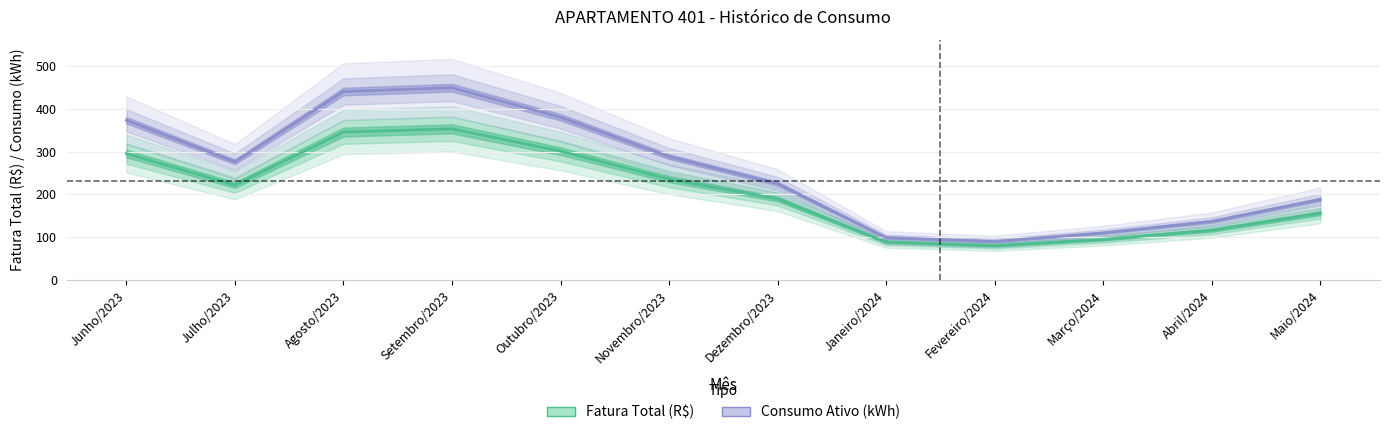

Between Julho/2023 and Setembro/2023, which is larger?

Setembro/2023